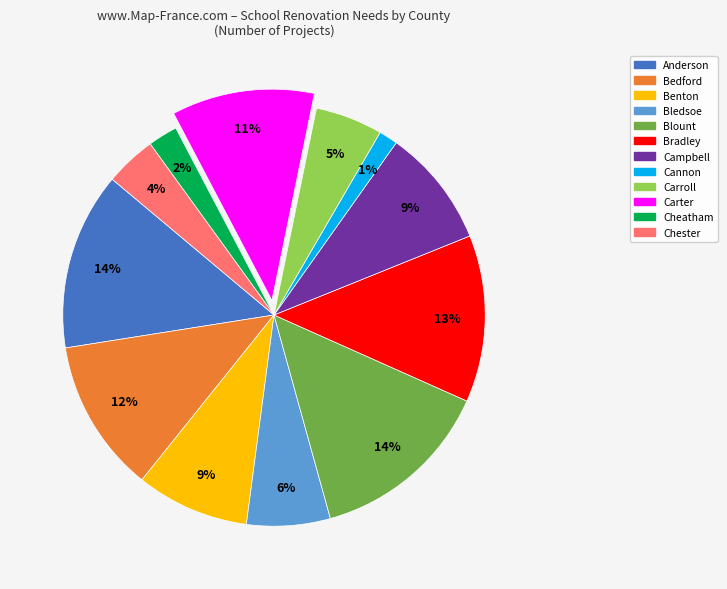

What is the smallest slice in the pie chart?

Cannon